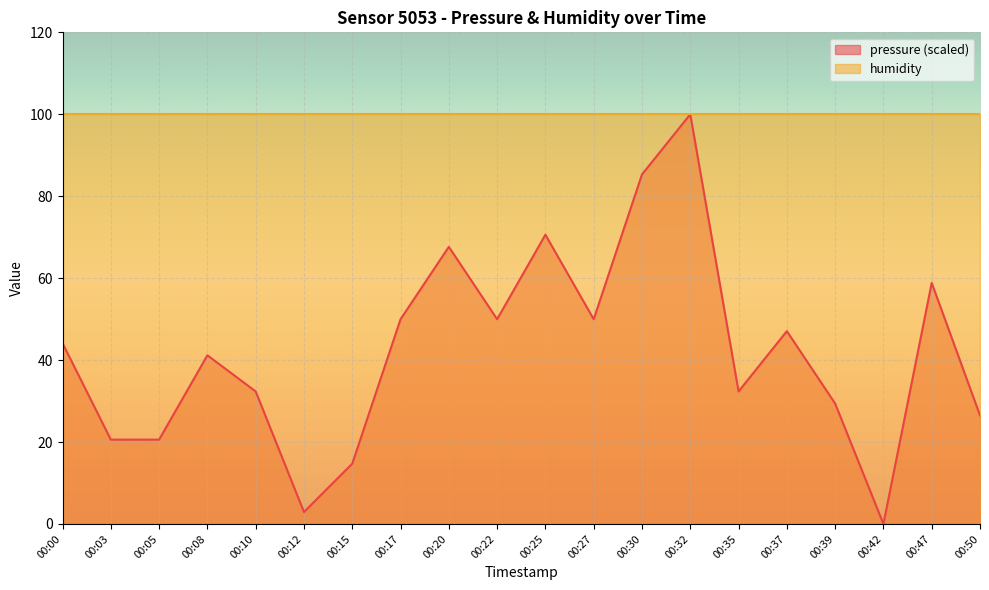

What is the sum of all values?

844.0